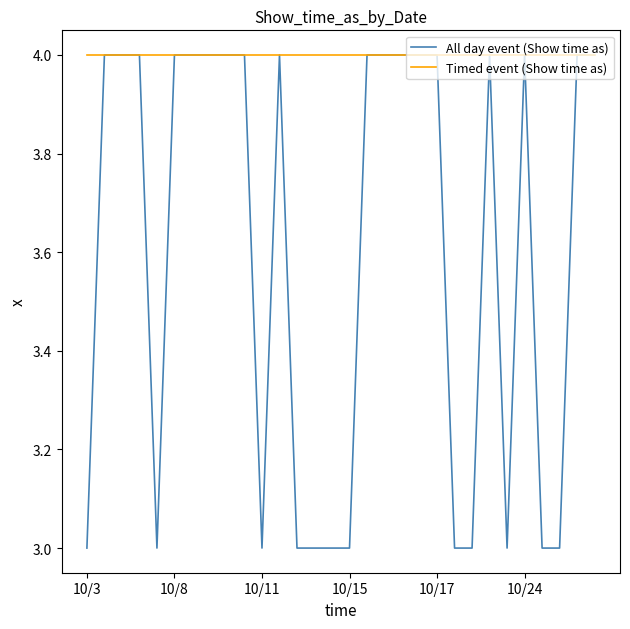

True or false: All day event (Show time as) has more than 2 points higher than both neighbors.

True